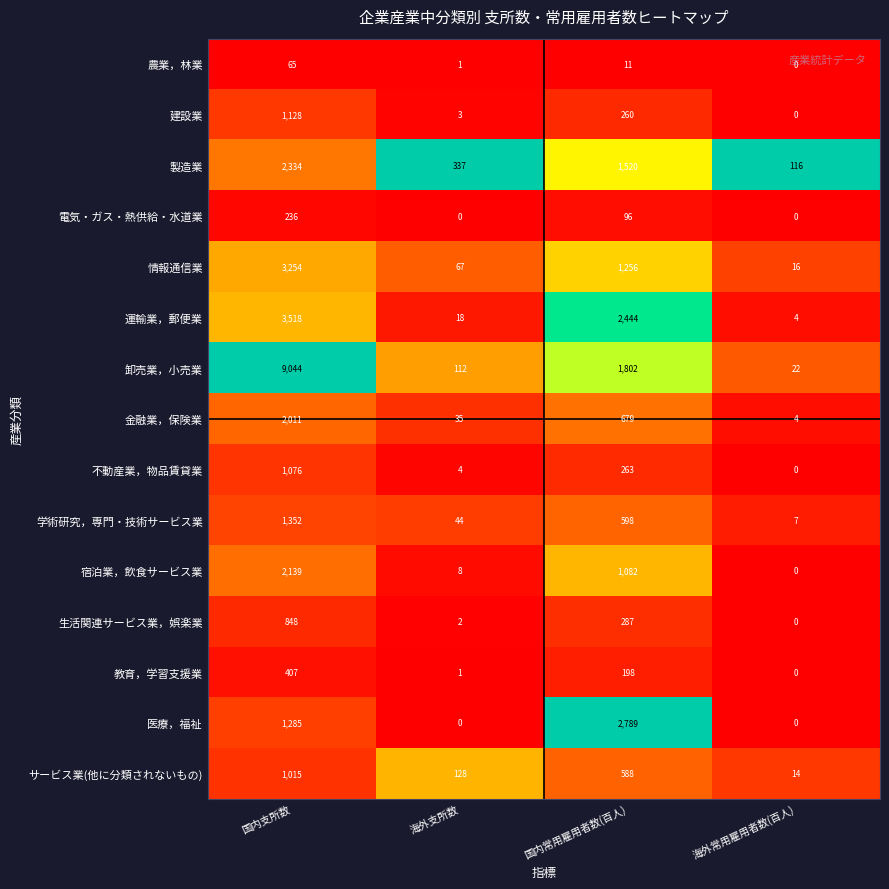

Is it true that 金融業，保険業 equals 679 at 国内常用雇用者数(百人)?

True